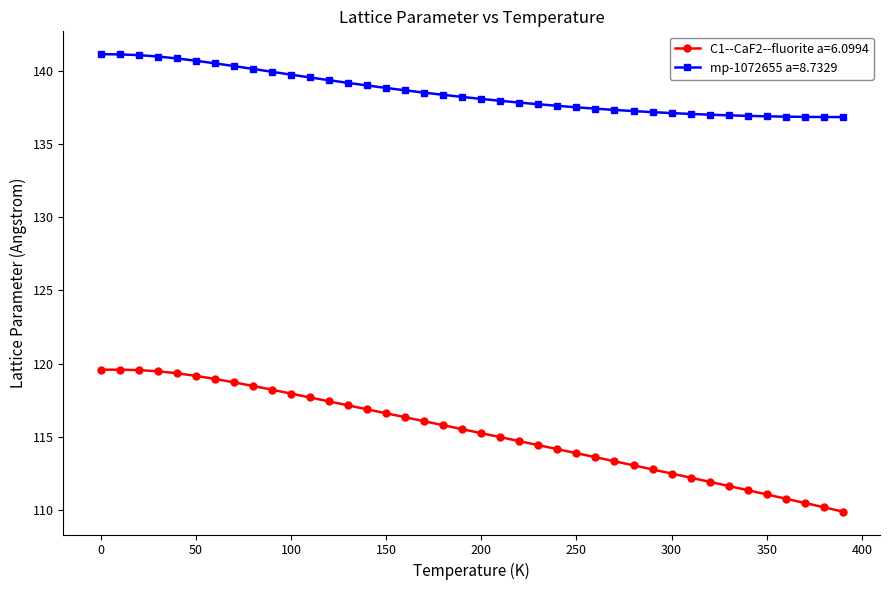

True or false: C1--CaF2--fluorite a=6.0994 and mp-1072655 a=8.7329 intersect in this chart.

False